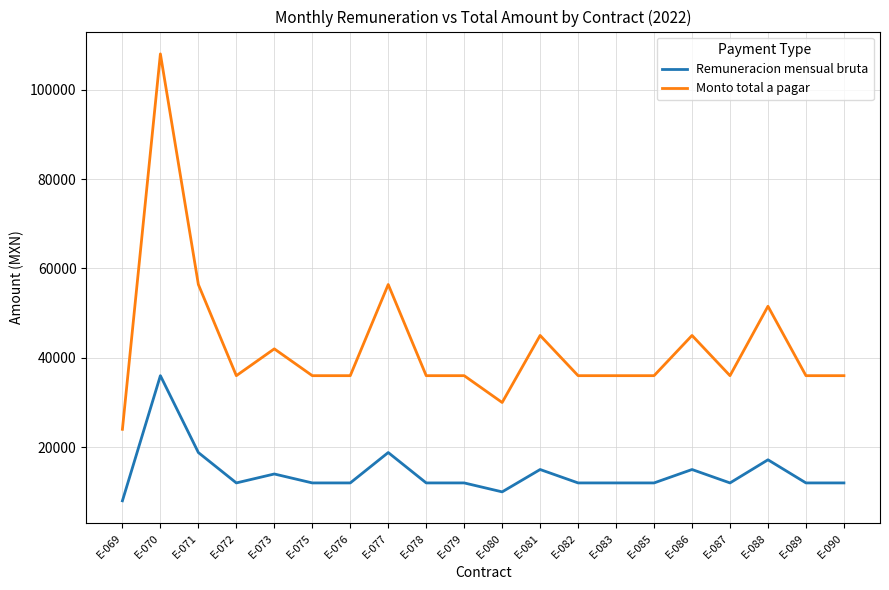

Which series has the largest total across all categories?

Monto total a pagar